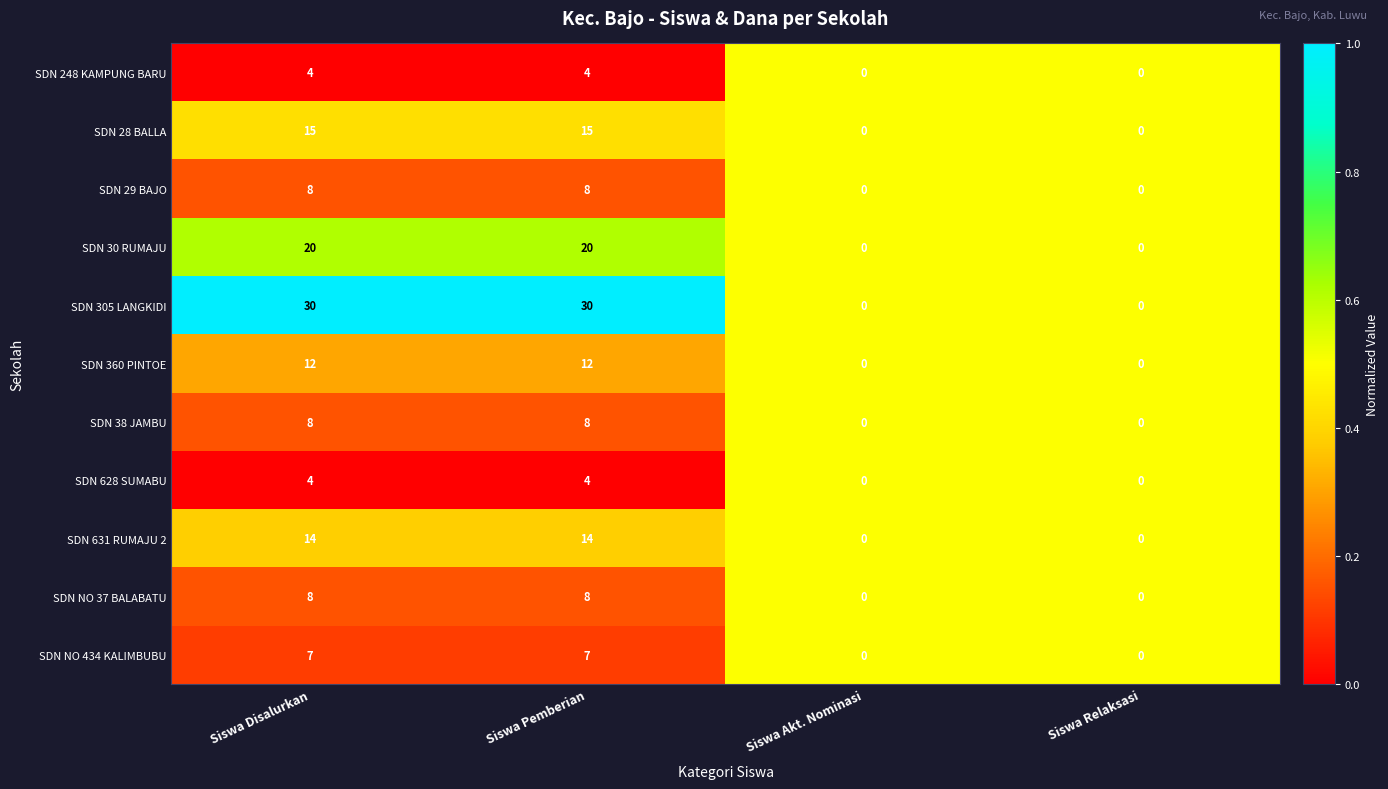

Is it true that SDN 248 KAMPUNG BARU equals 2 at Siswa Akt. Nominasi?

False